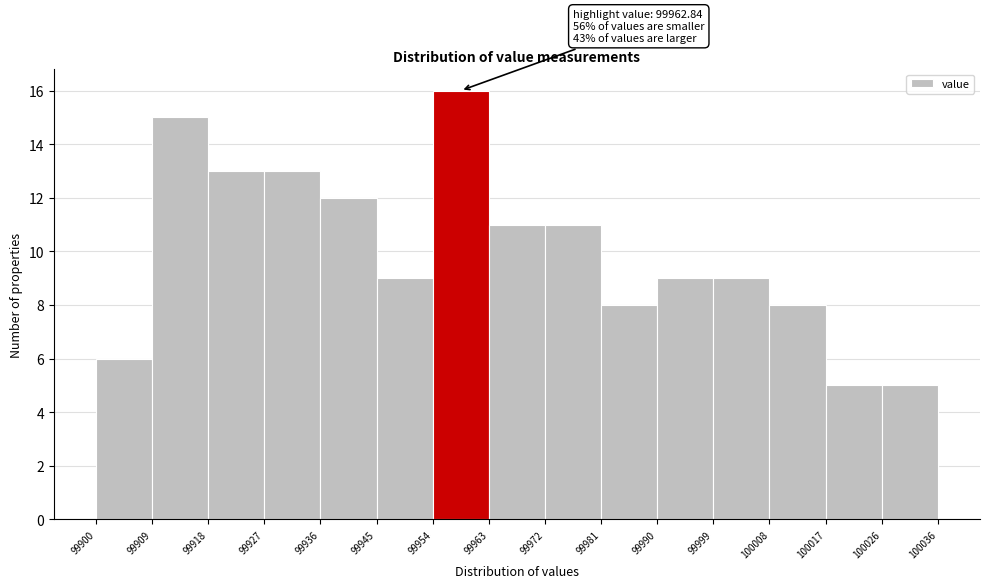

Which range on the x-axis has the tallest bar?

99954 to 99963